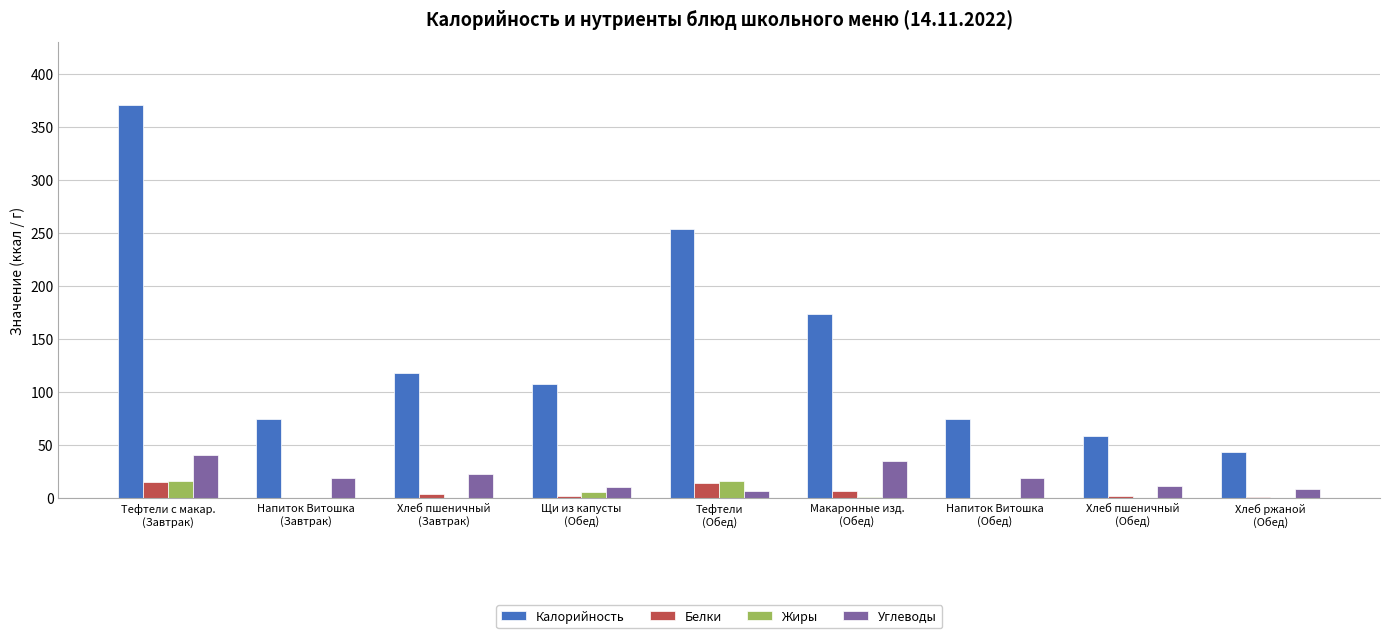

Which series has the largest range (max minus min)?

Калорийность